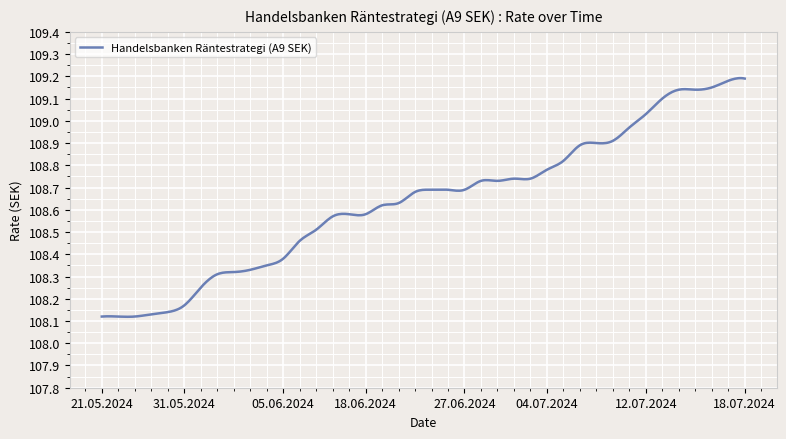

What is the difference between the maximum and minimum values?

1.1